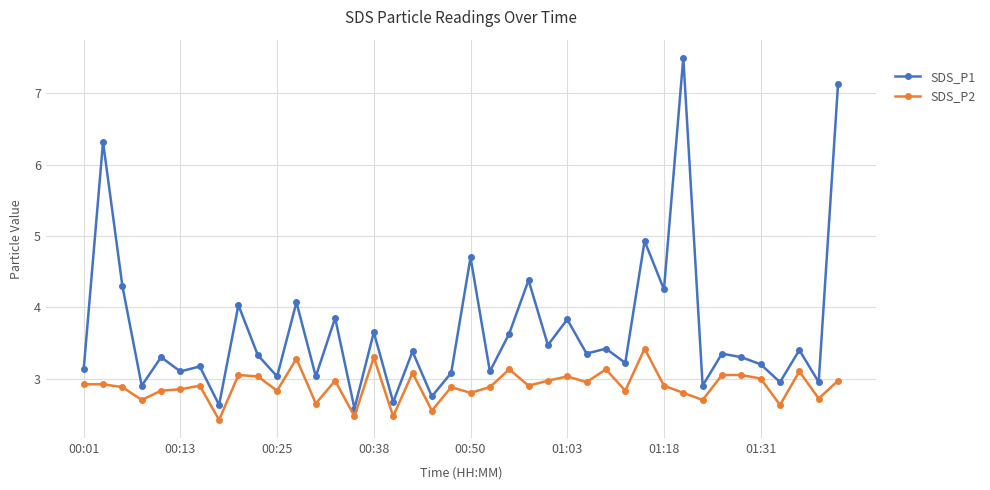

How many lines are shown in the chart?

2